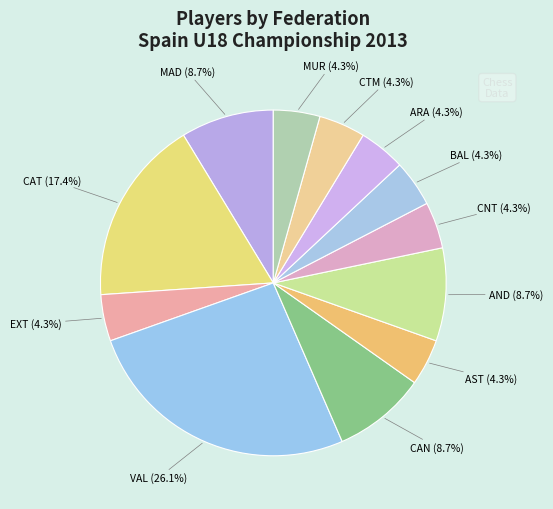

Which category has the biggest portion of the pie?

VAL